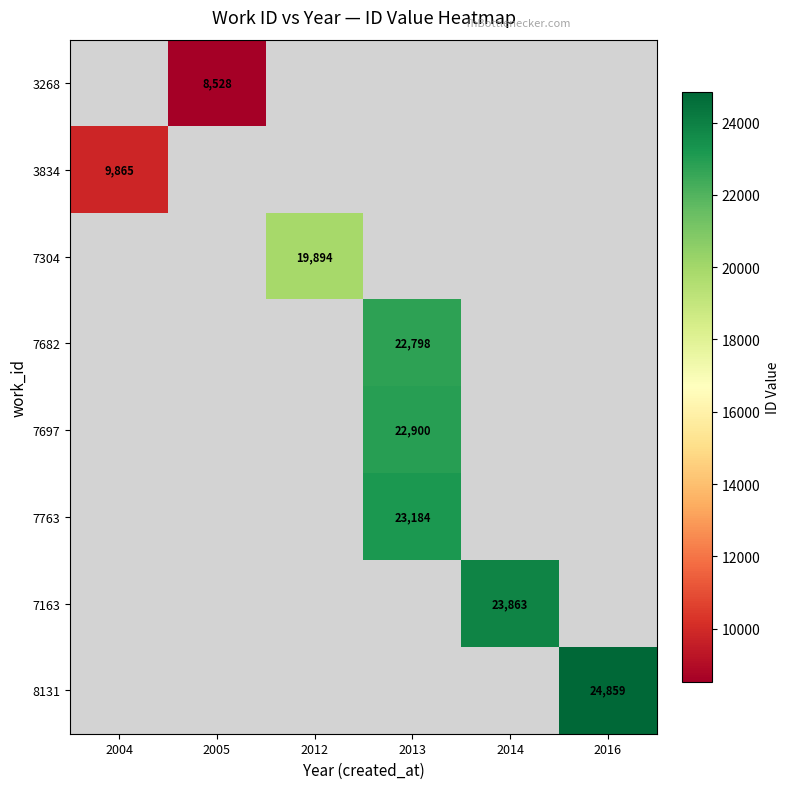

Which has a higher value, 2004 or 2013?

2013